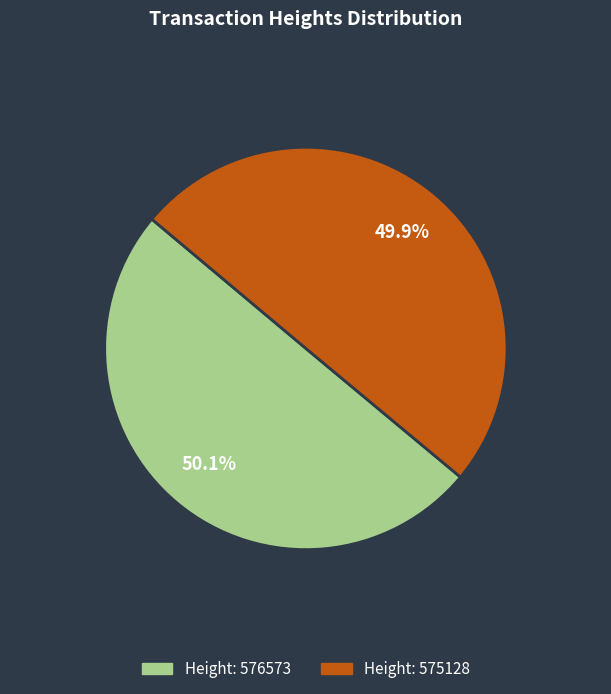

Is there a majority slice in this chart?

Yes